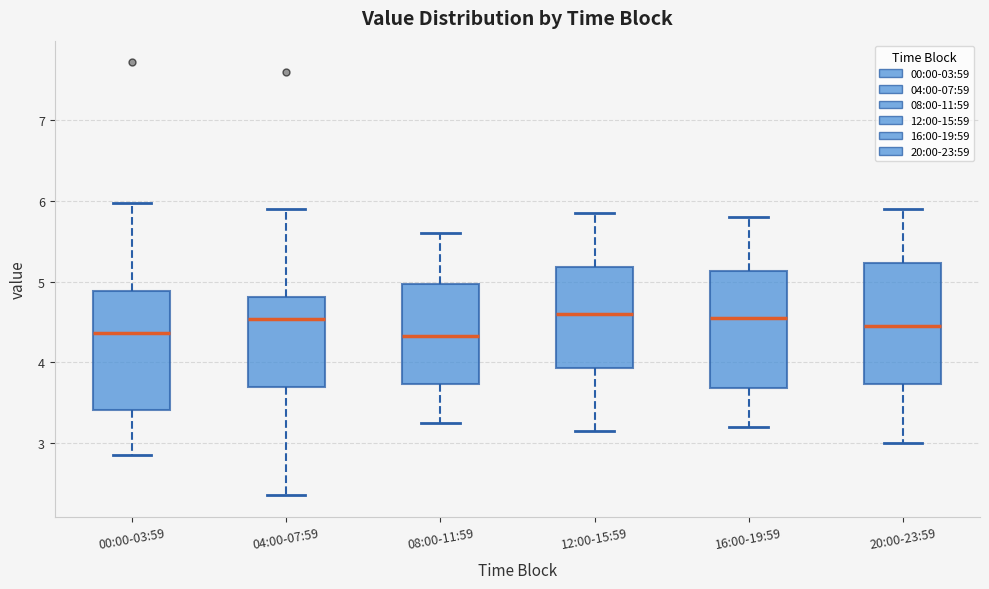

Where does the lower whisker of the box for 04:00-07:59 end on the y-axis? The values are not printed on the chart, so give them approximately, as read against the axis.

2.4